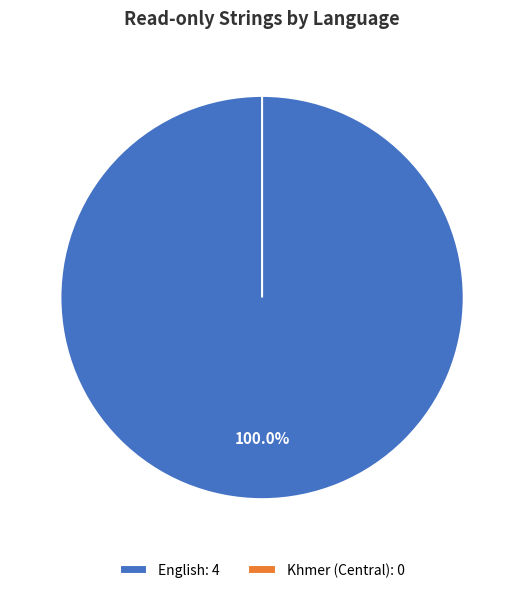

To the nearest percent, what is the average slice percentage?

50%